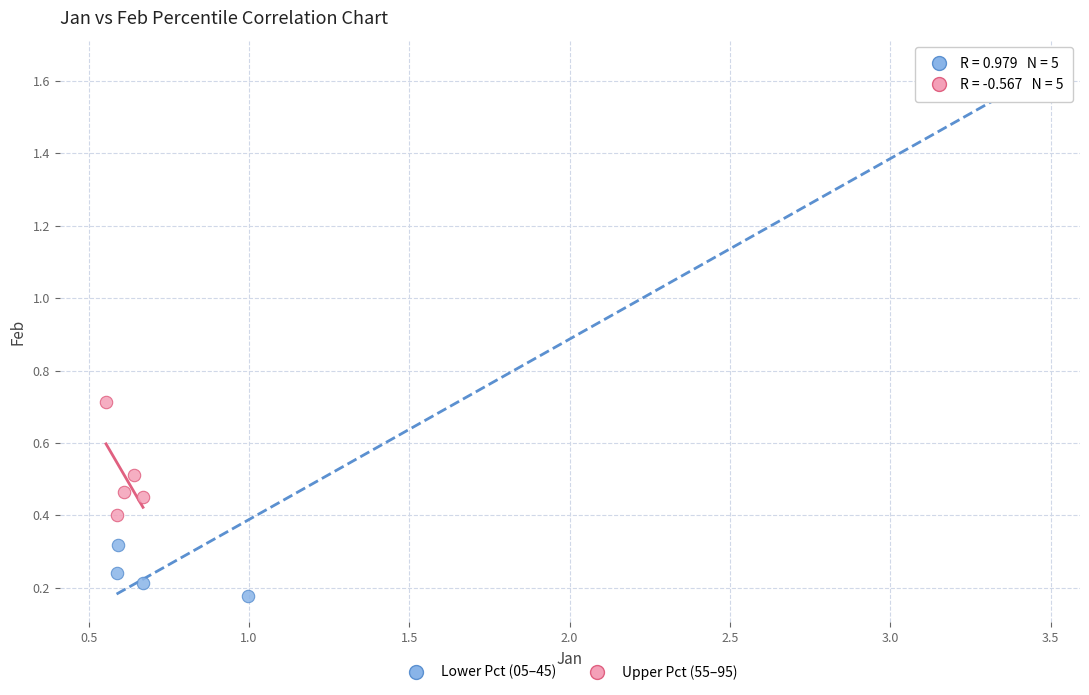

What are all the series names shown in the legend?

Lower Pct (05–45), Upper Pct (55–95)